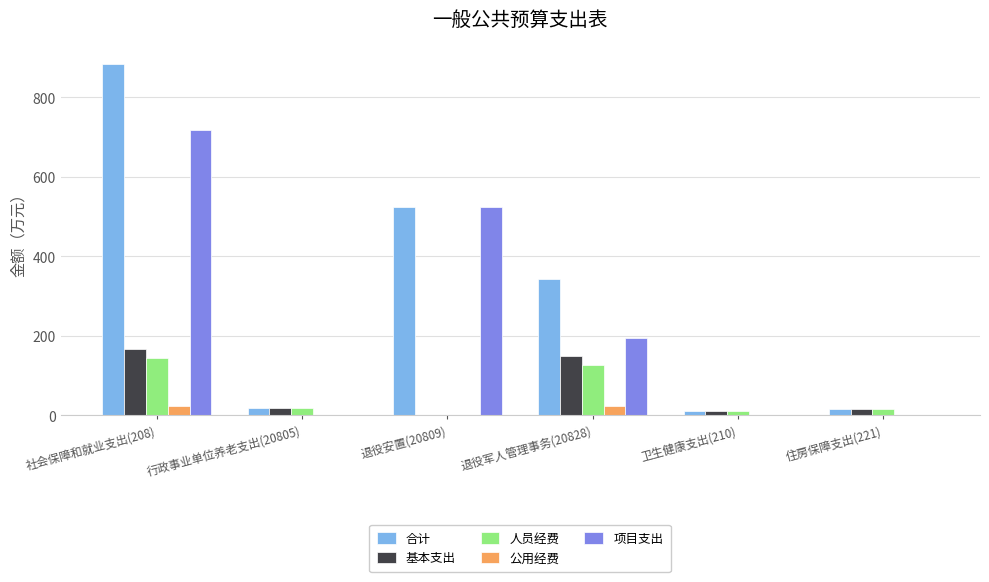

How many values in 基本支出 are above zero?

5